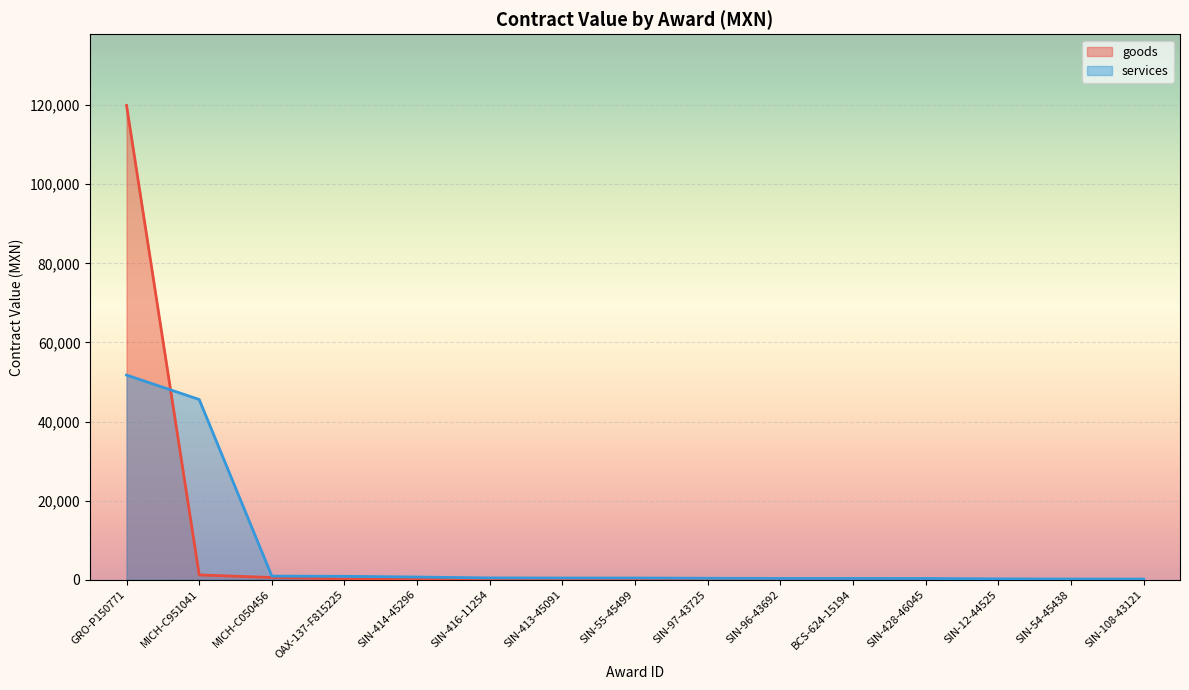

What is the label of the 10th point from the right?

SIN-416-11254